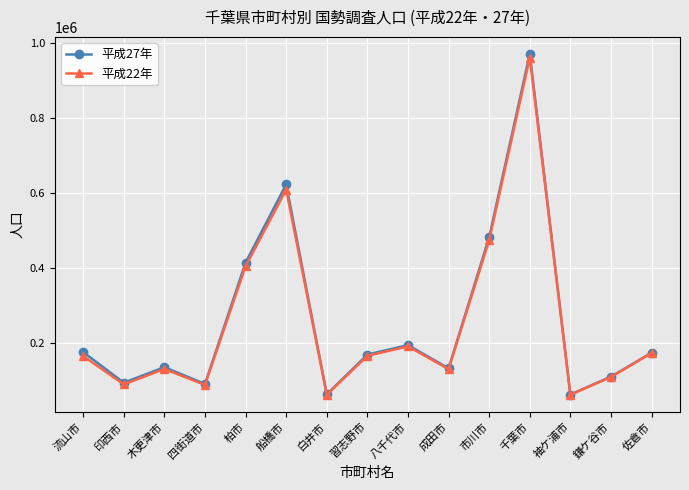

List the series in order of their peak value, highest first.

平成27年, 平成22年